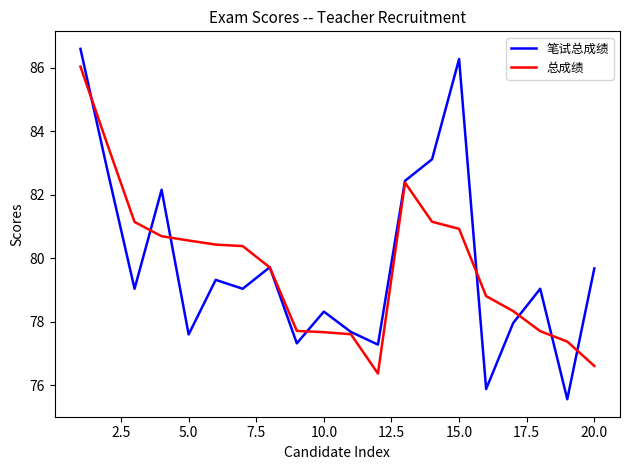

What is the maximum value for 笔试总成绩?

86.6